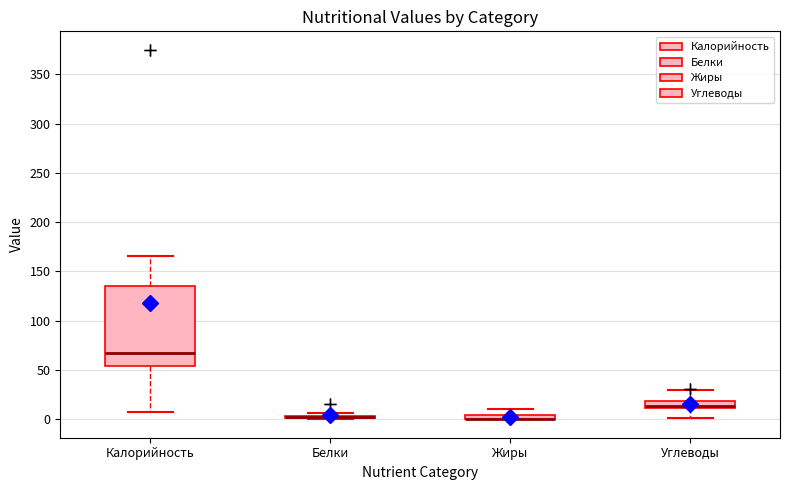

Where does the lower whisker of the box for Углеводы end on the y-axis? The values are not printed on the chart, so give them approximately, as read against the axis.

0